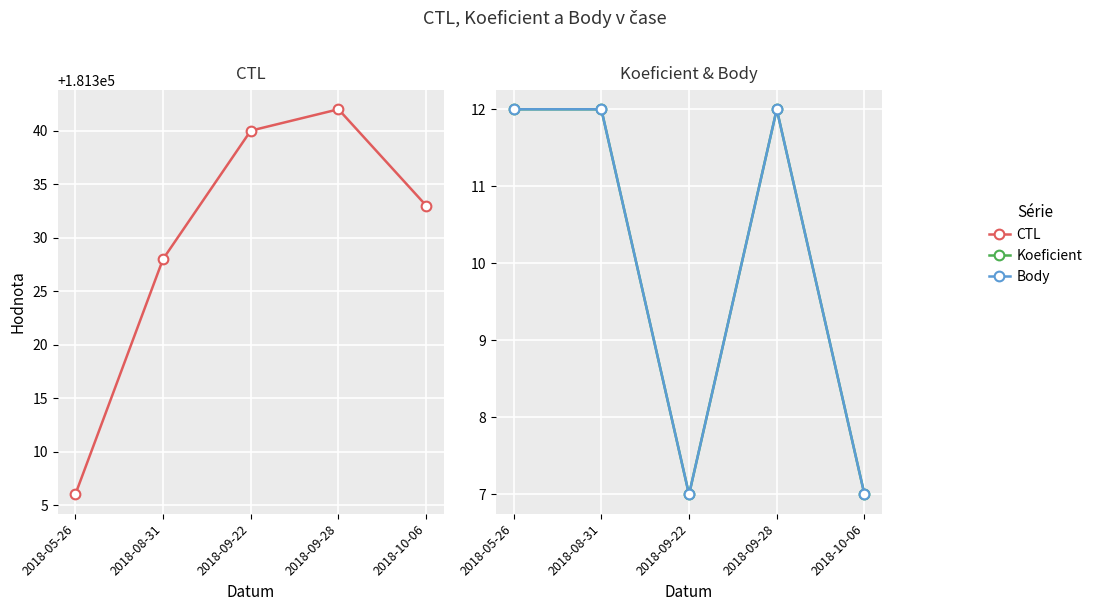

Reading left to right, list all the values displayed in this chart.

CTL: 181306	181328	181340	181342	181333
Koeficient: 12	12	7	12	7
Body: 12	12	7	12	7